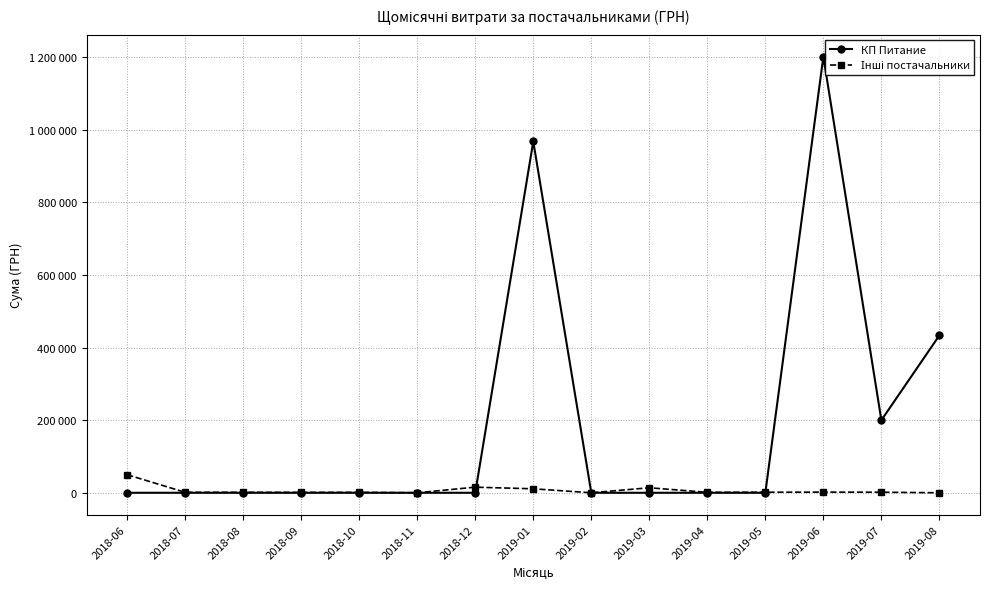

What are all the series names shown in the legend?

КП Питание, Інші постачальники